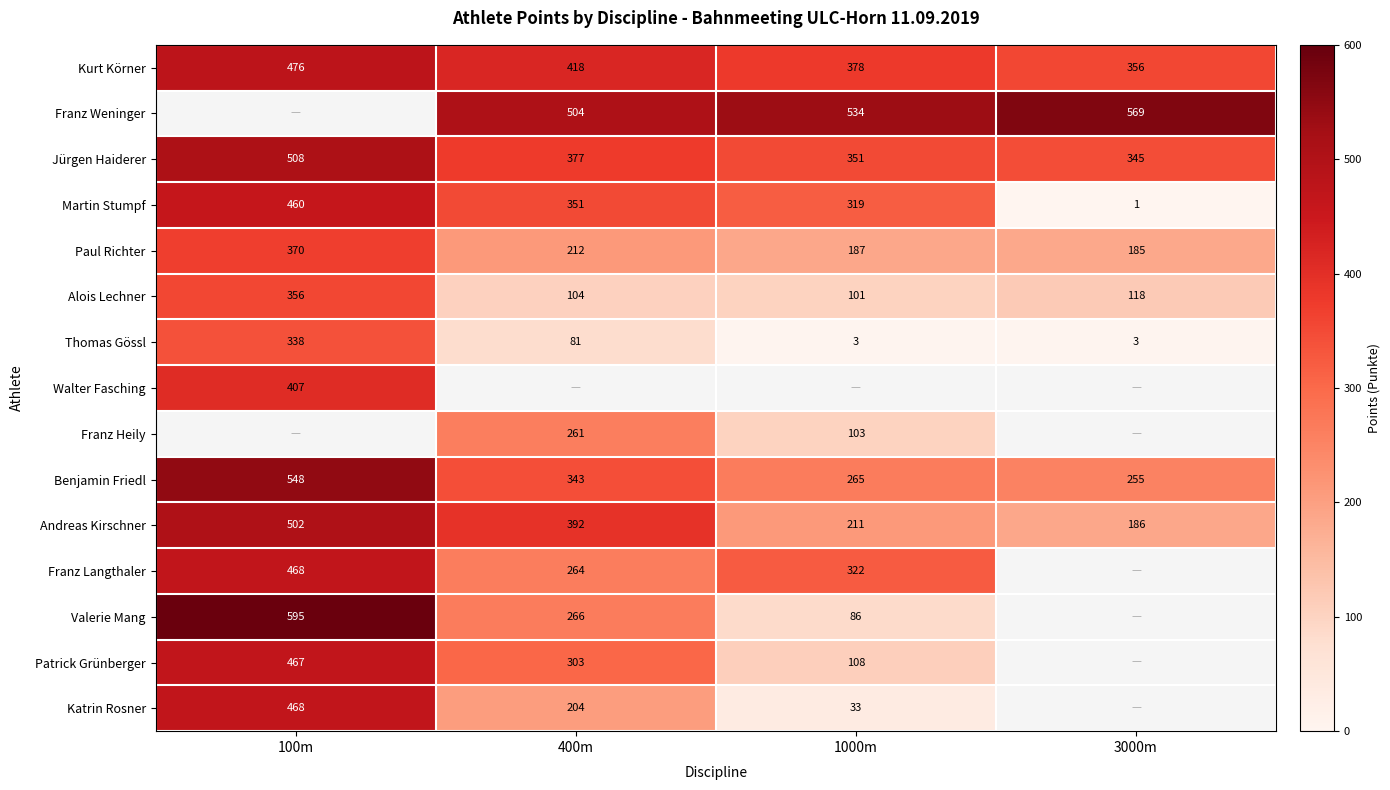

List the labels in order of Alois Lechner value, smallest first.

1000m, 400m, 3000m, 100m